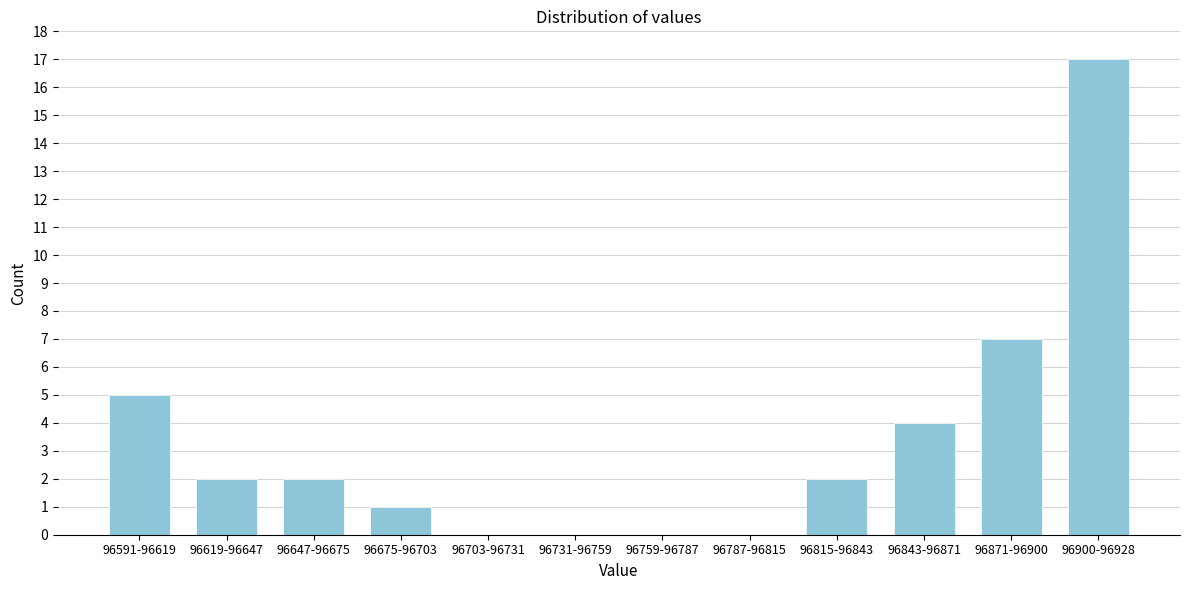

Reading left to right, what are all the values shown in this chart?

96591-96619=5	96619-96647=2	96647-96675=2	96675-96703=1	96703-96731=0	96731-96759=0	96759-96787=0	96787-96815=0	96815-96843=2	96843-96871=4	96871-96900=7	96900-96928=17